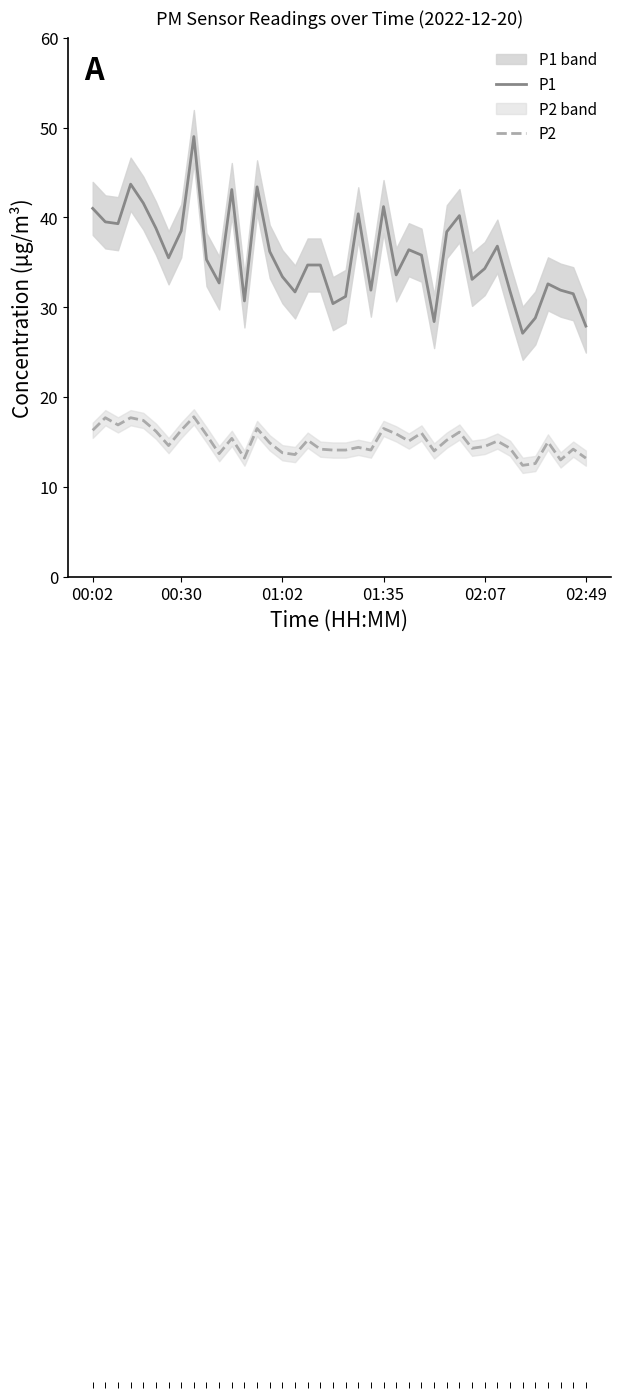

At which category does the chart reach its peak across all series?

8